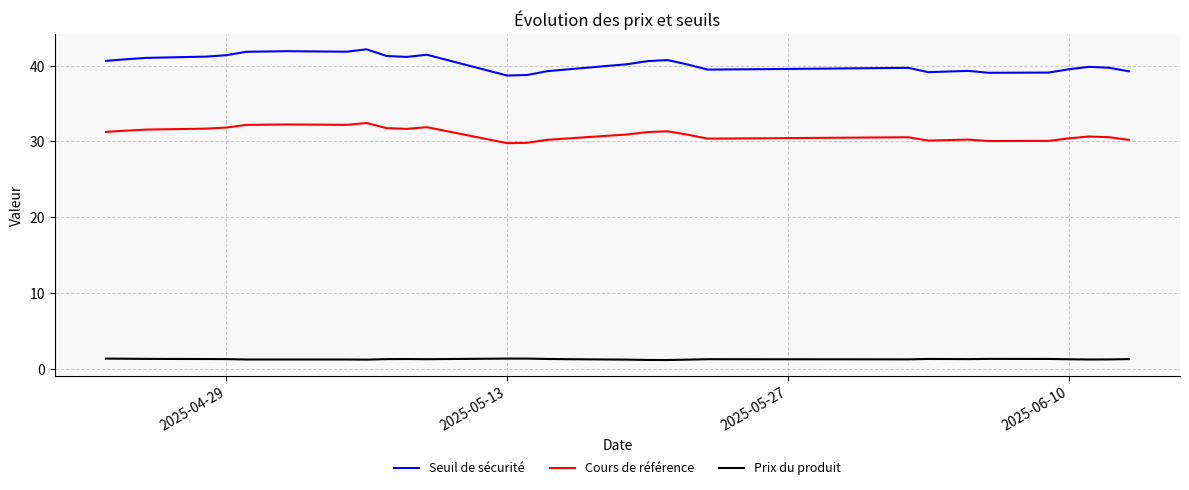

True or false: Cours de référence and Prix du produit cross at least once.

False